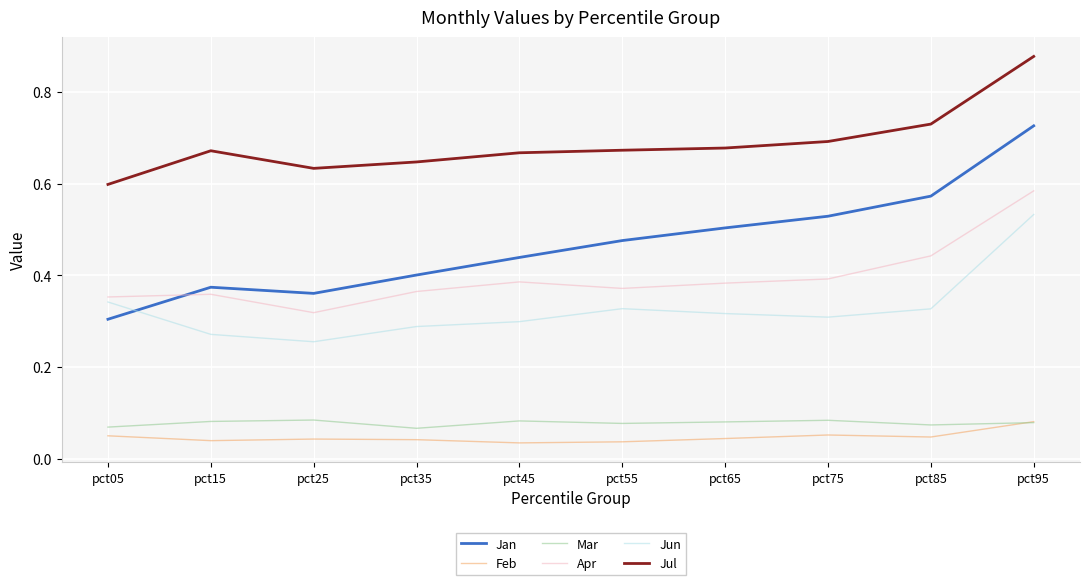

Which series has the largest total across all categories?

Jul